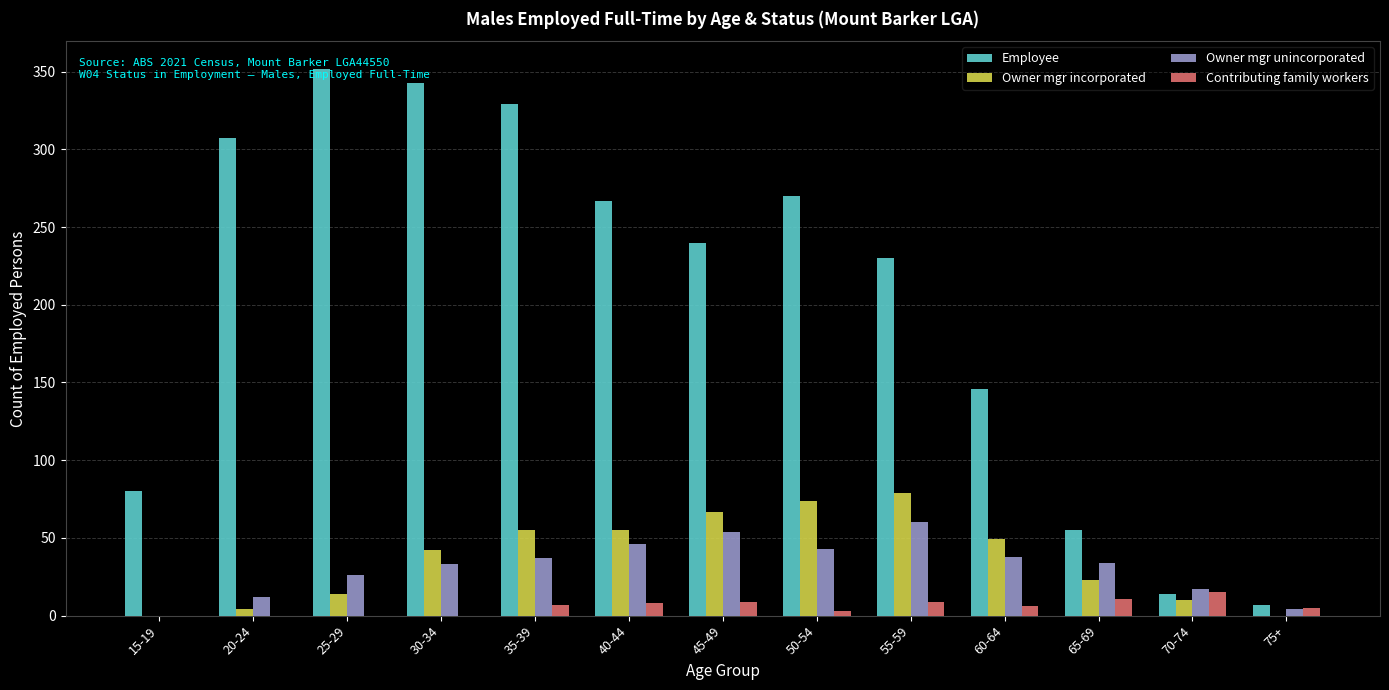

Which category has the highest value across all series?

25-29